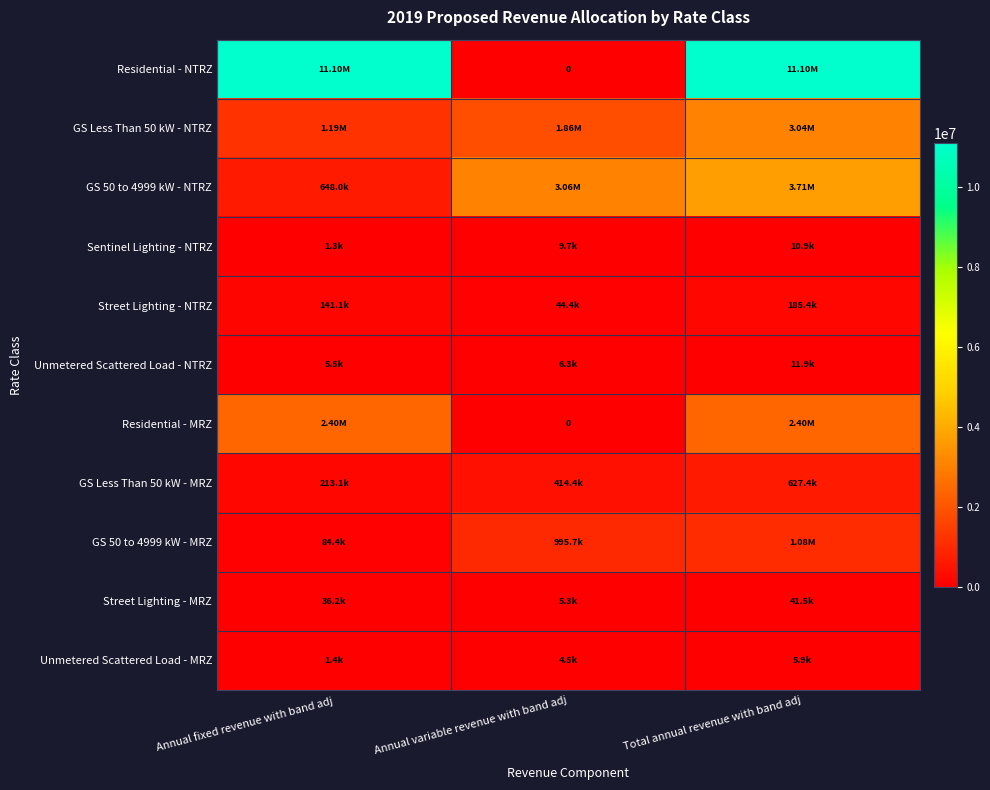

What is the total value across all series at Total annual revenue with band adj?

22206472.8